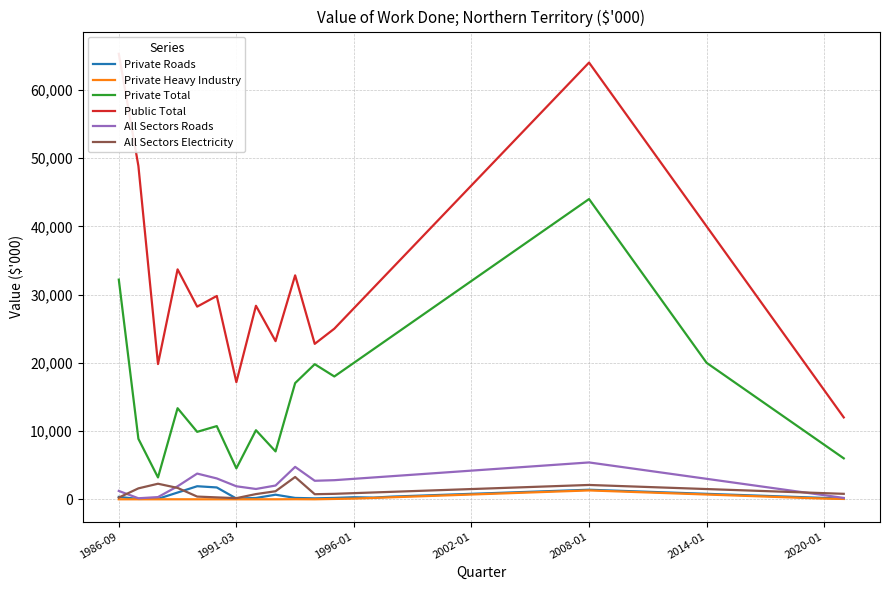

What is the highest value of the All Sectors Electricity series?

3269